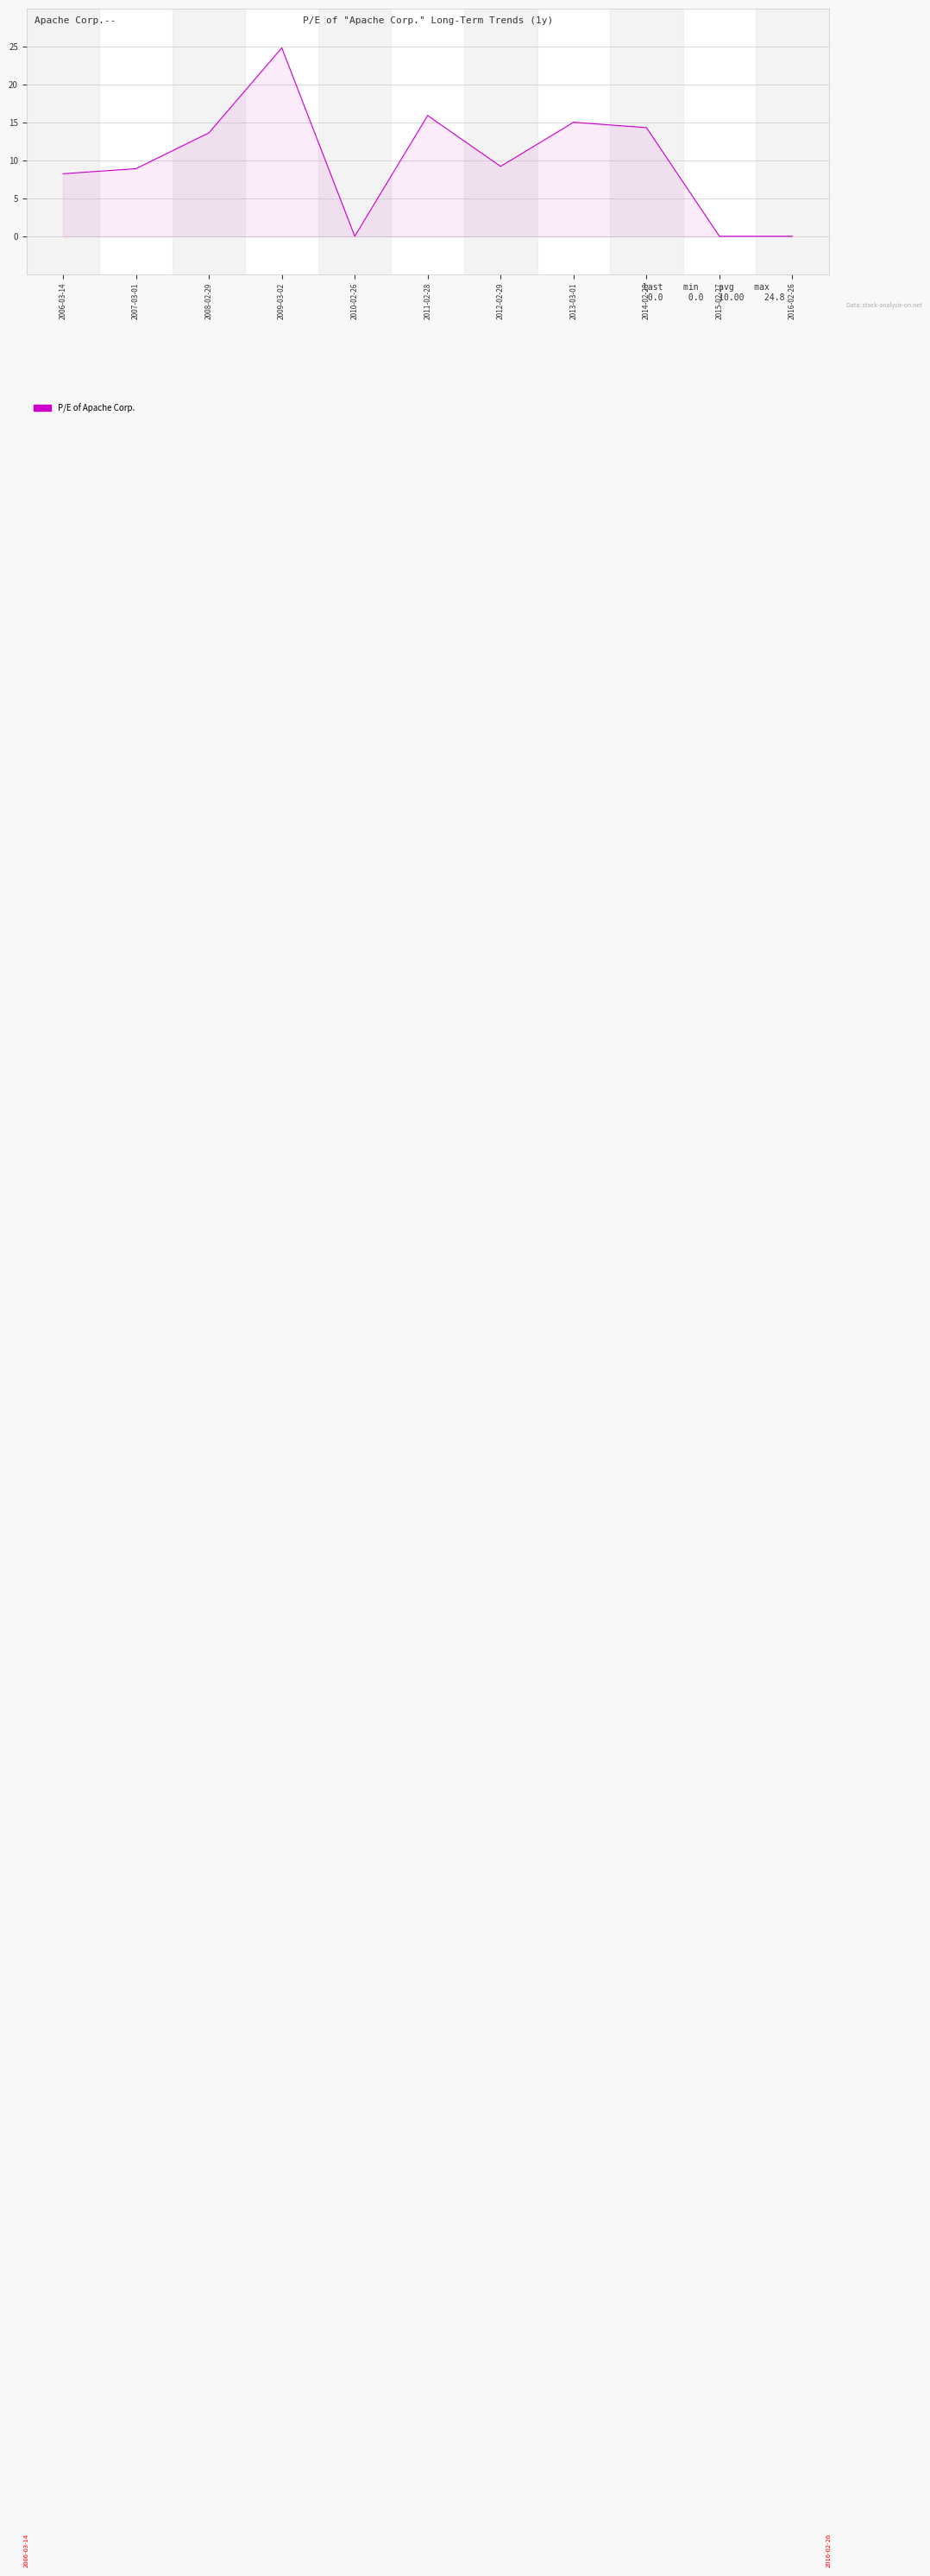

What position from the right is 2009-03-02?

8